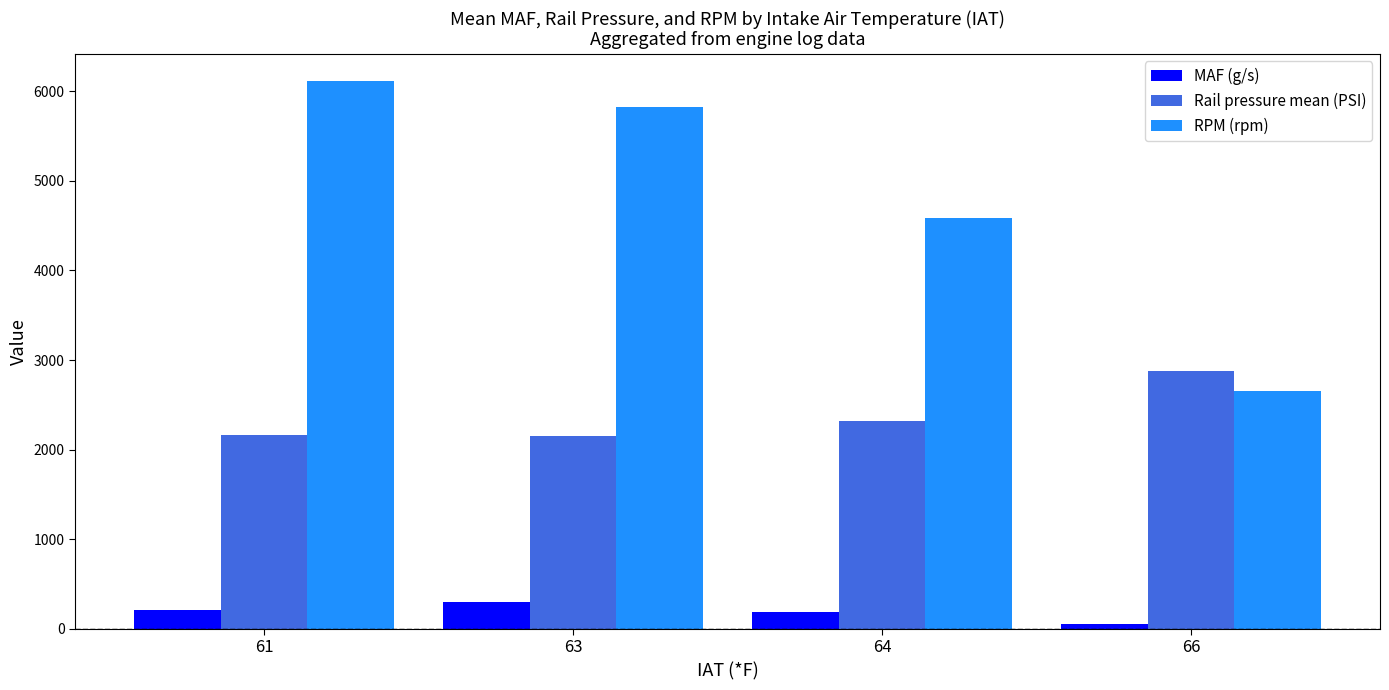

How many categories are shown in the chart?

4